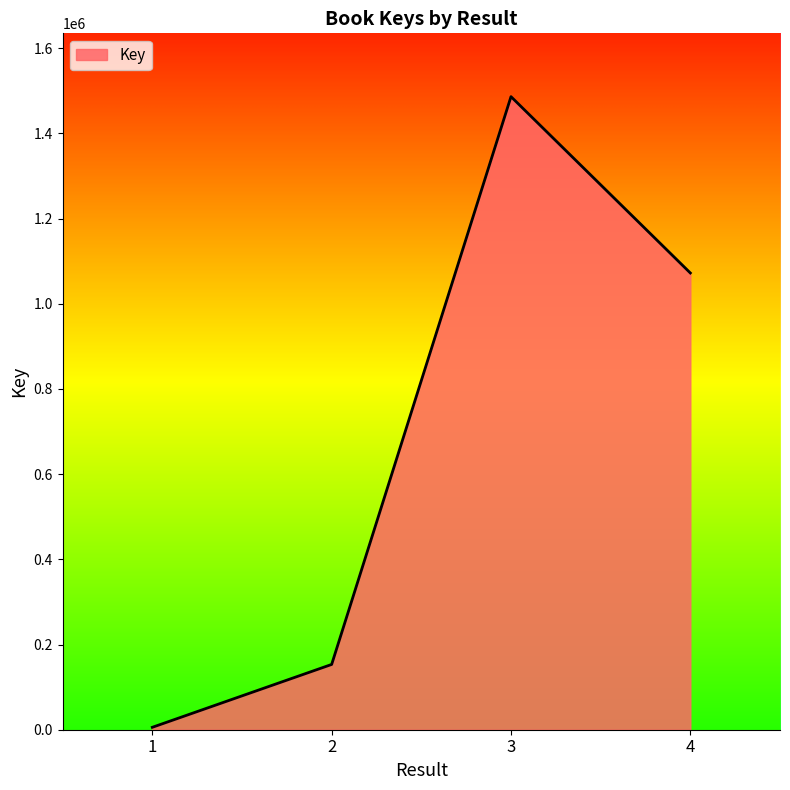

Where is the first local maximum?

3